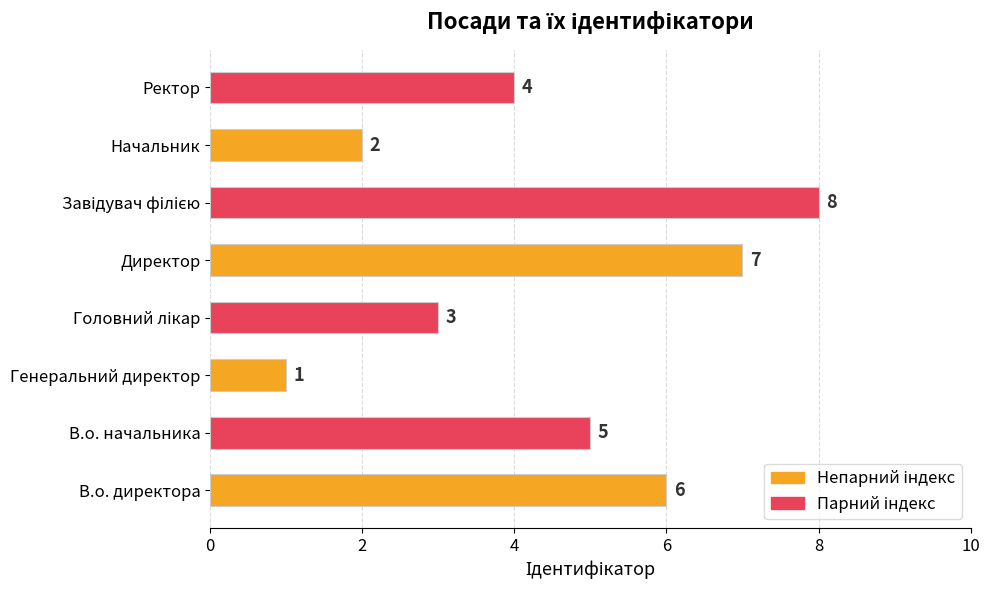

What is the greatest value displayed?

8